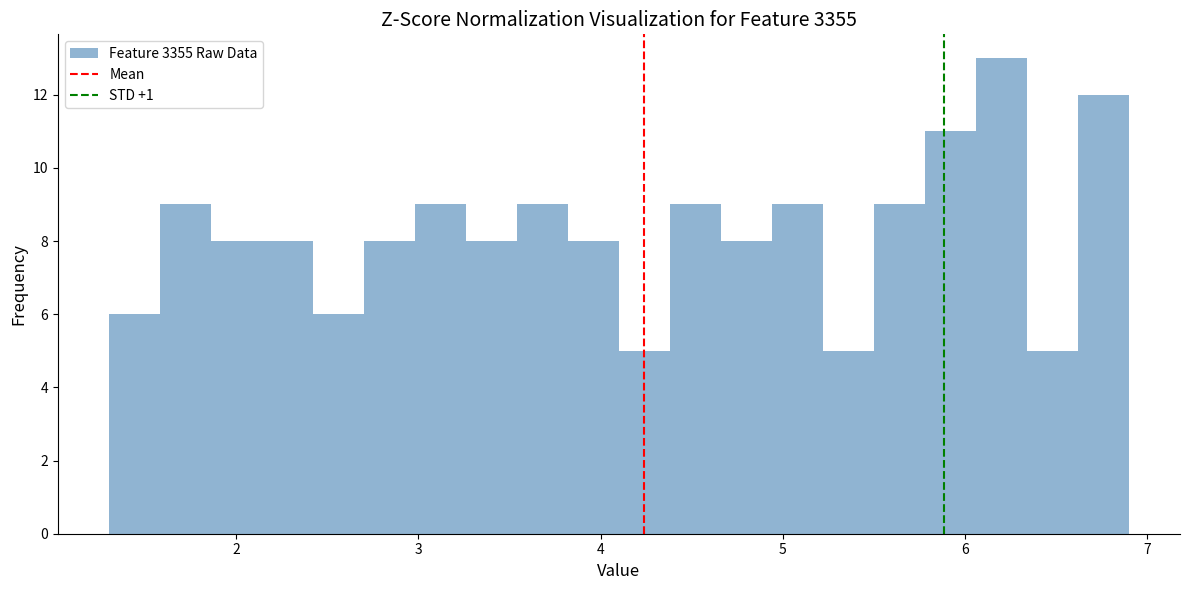

Read against the x-axis, roughly where is the centre of the tallest bar?

6.2